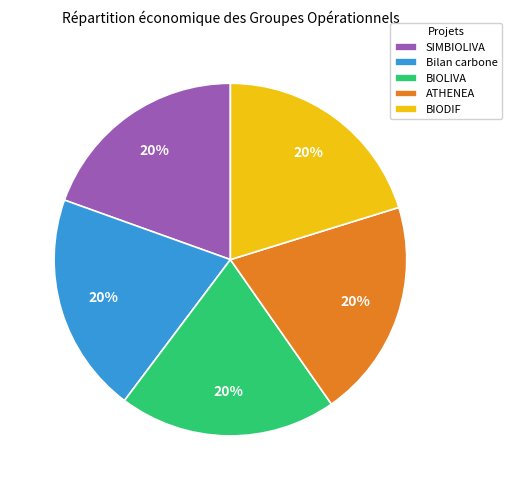

To the nearest percent, what is the combined percentage of Bilan carbone and BIOLIVA?

40%